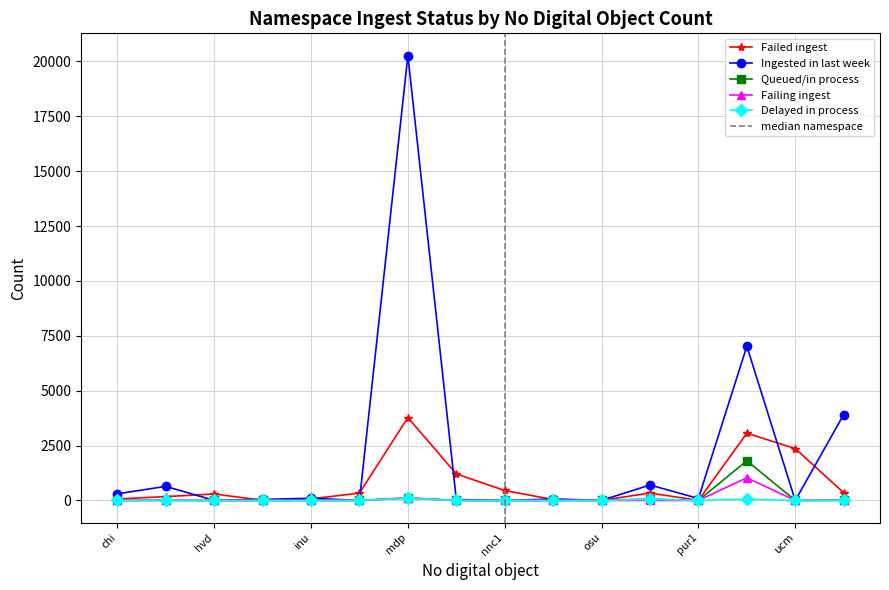

True or false: Ingested in last week and Queued/in process intersect in this chart.

False